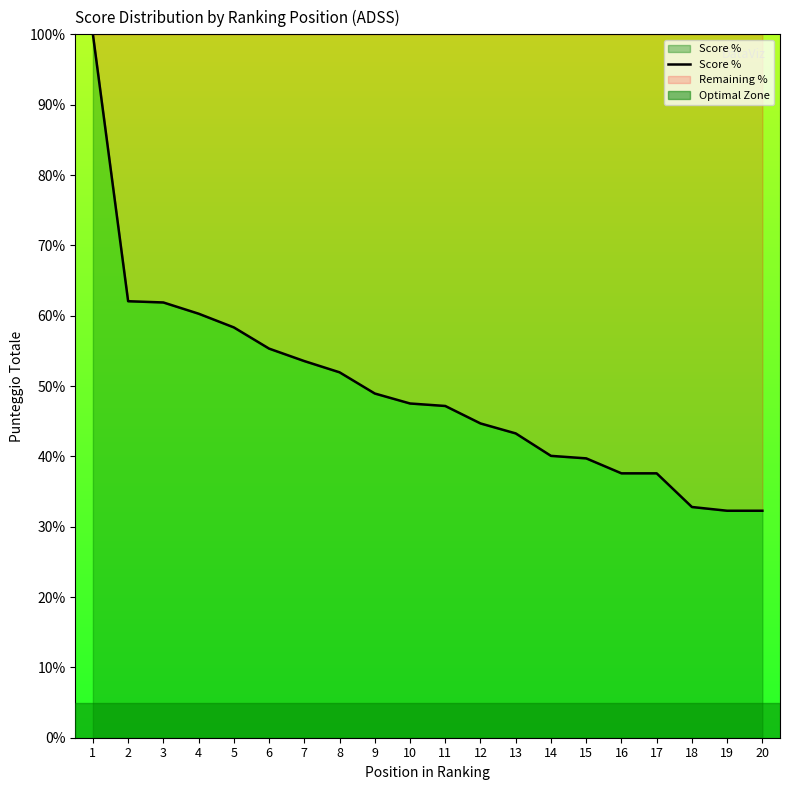

At which category does the chart reach its minimum across all series?

19